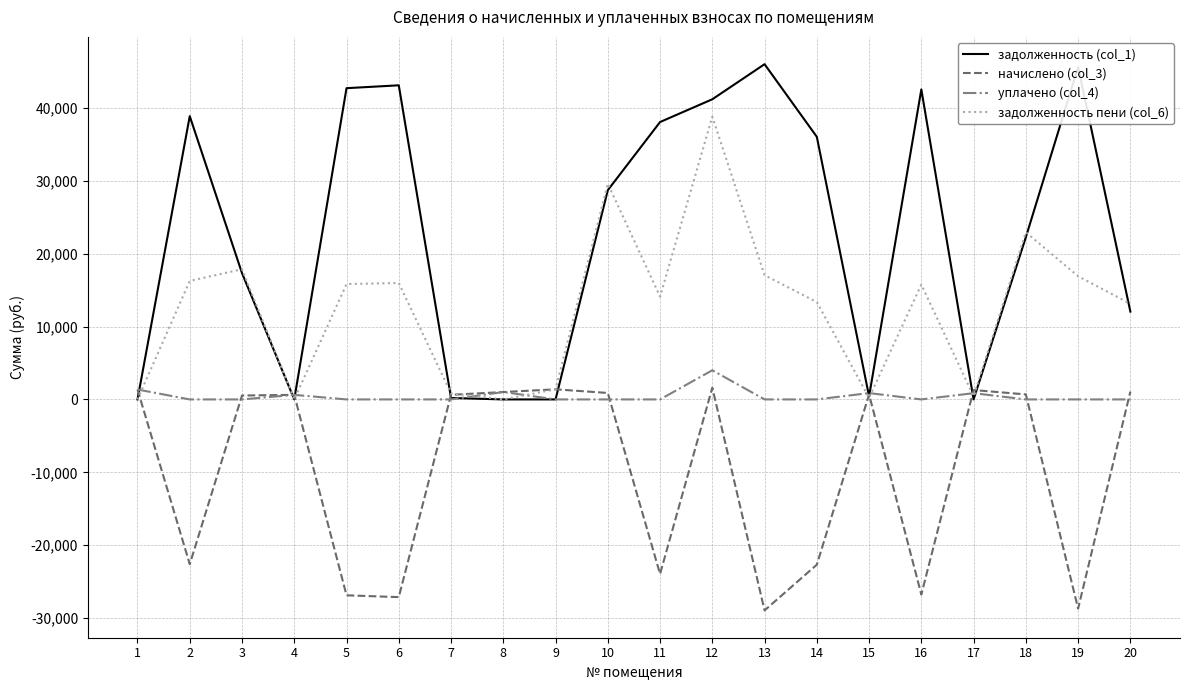

Is the value of задолженность пени (col_6) at 18 greater than the value of уплачено (col_4) at 2?

Yes